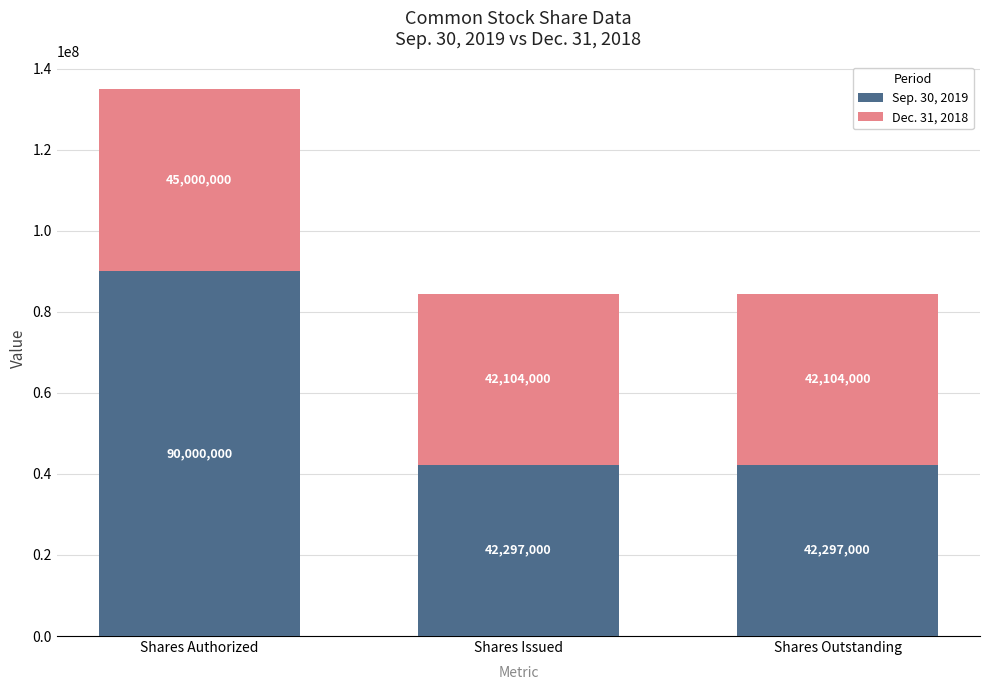

Is it true that Sep. 30, 2019 equals 42297000 at Shares Issued?

True